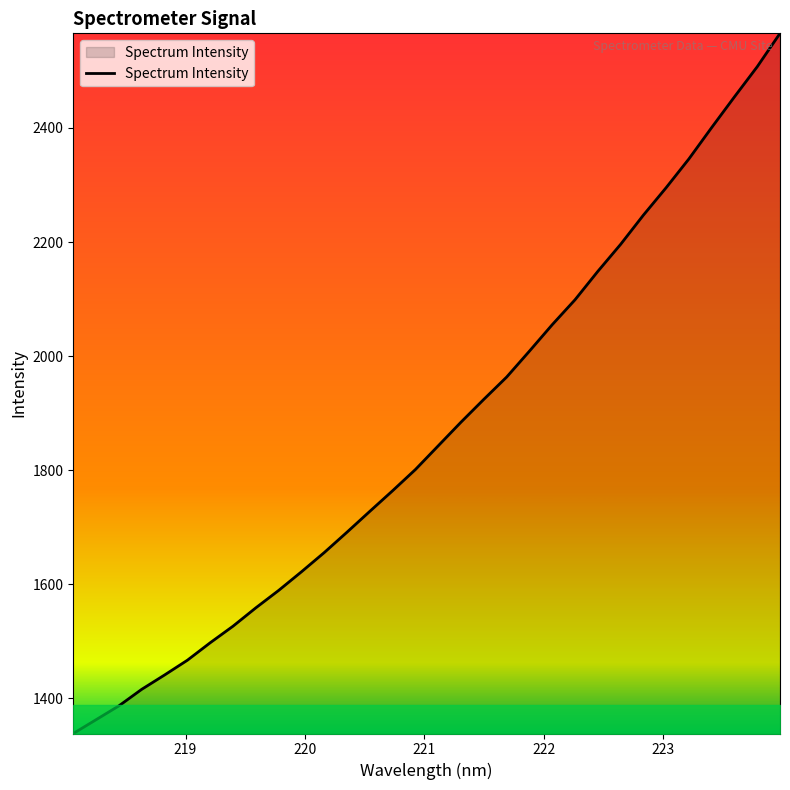

What is the greatest value displayed?

2565.9